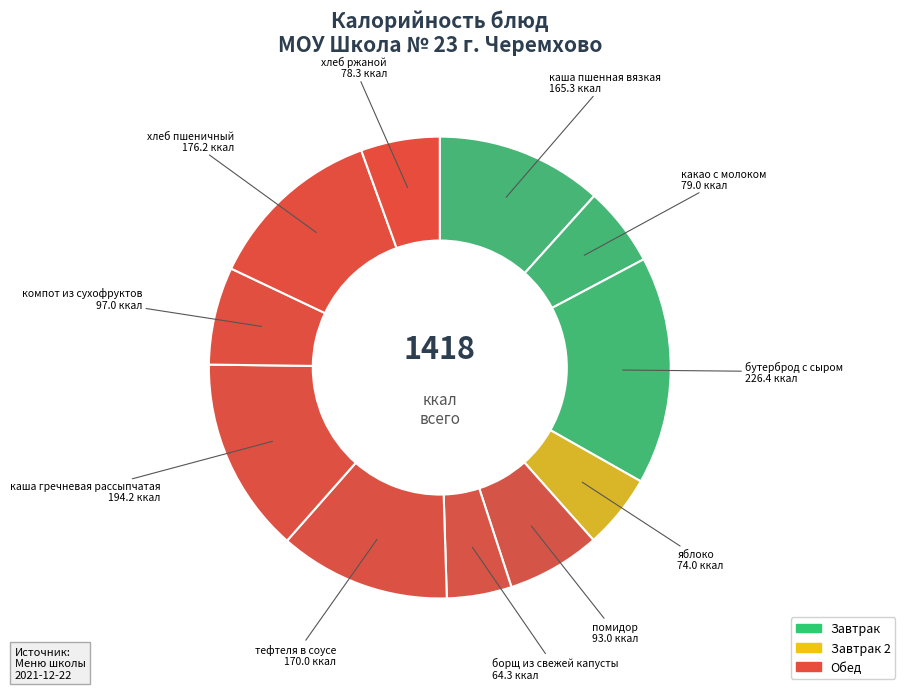

Is the sum of каша пшенная вязкая and хлеб пшеничный greater than half?

No